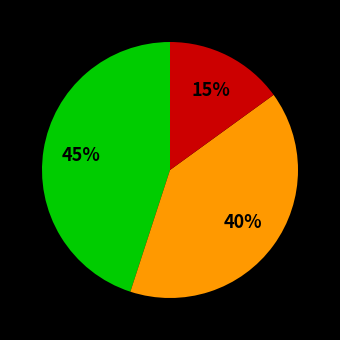

Does any single category account for the majority?

No